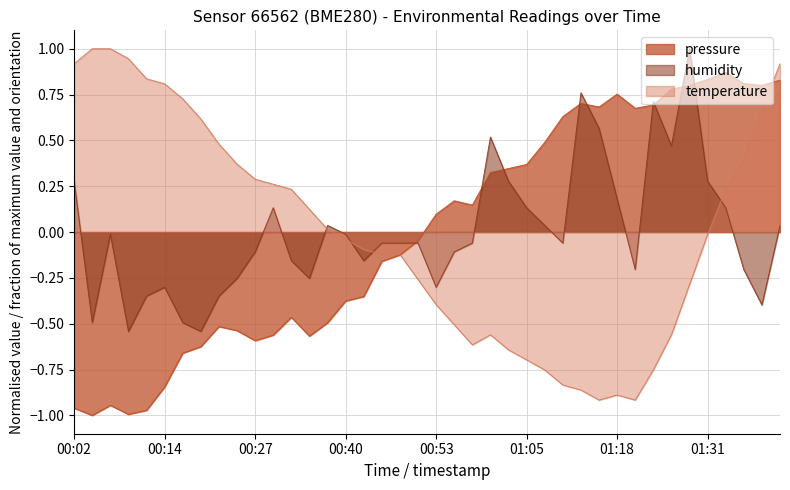

Rank the series by their average value, from highest to lowest.

temperature, humidity, pressure